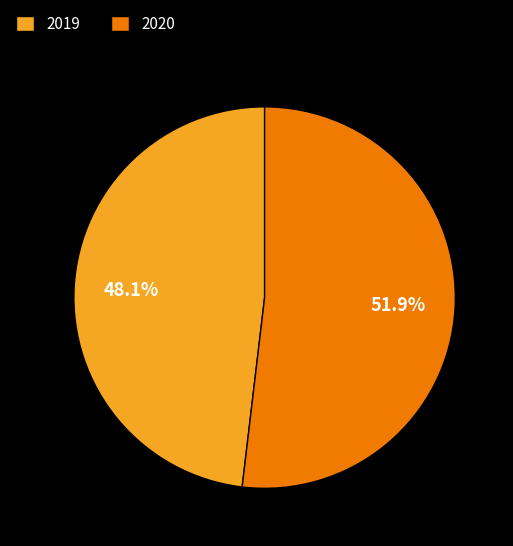

Which slice is the largest?

2020